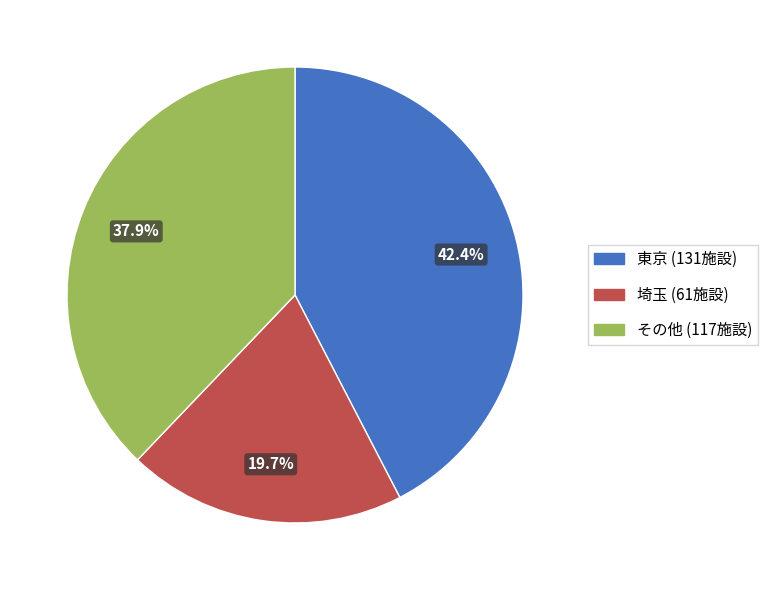

Is there a majority slice in this chart?

No